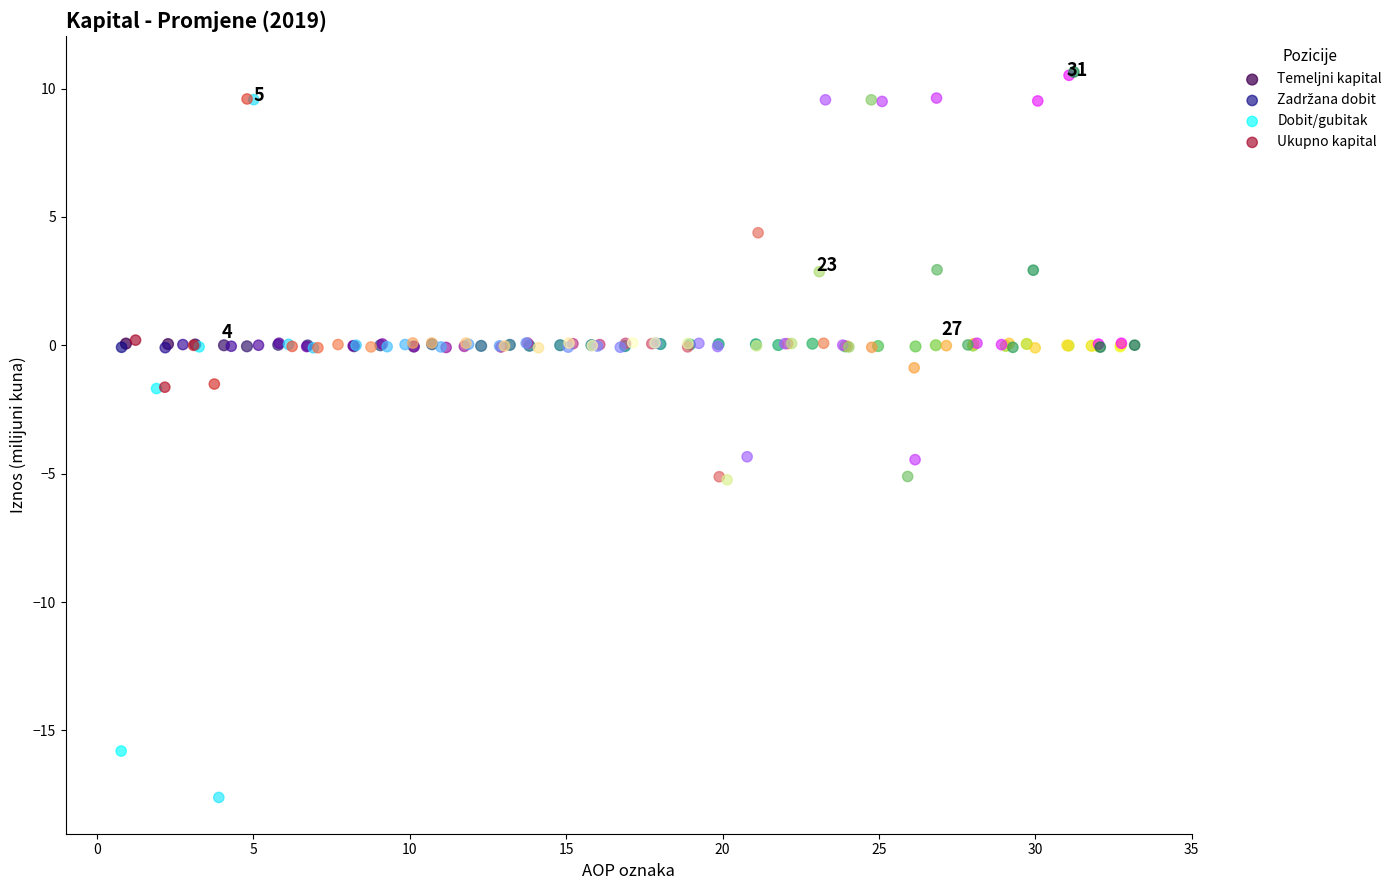

Which series has the widest spread of Y values?

Dobit/gubitak